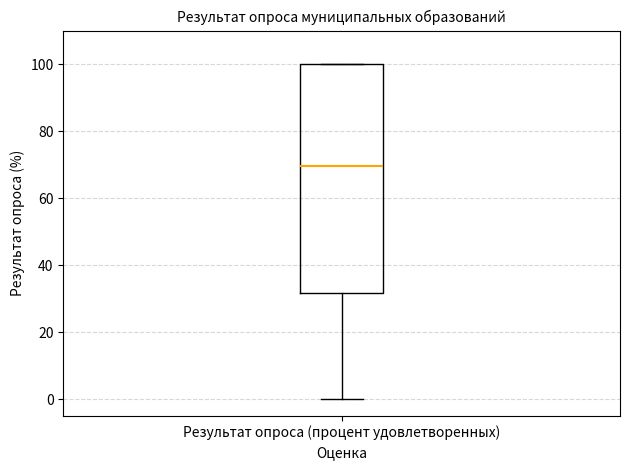

Read this box plot against the y-axis: the position of the median line, the range covered by the box, and the ends of both whiskers. The values are not printed on the chart, so give them approximately, as read against the axis.

median 70, box 32 to 100, whiskers 0 to 100